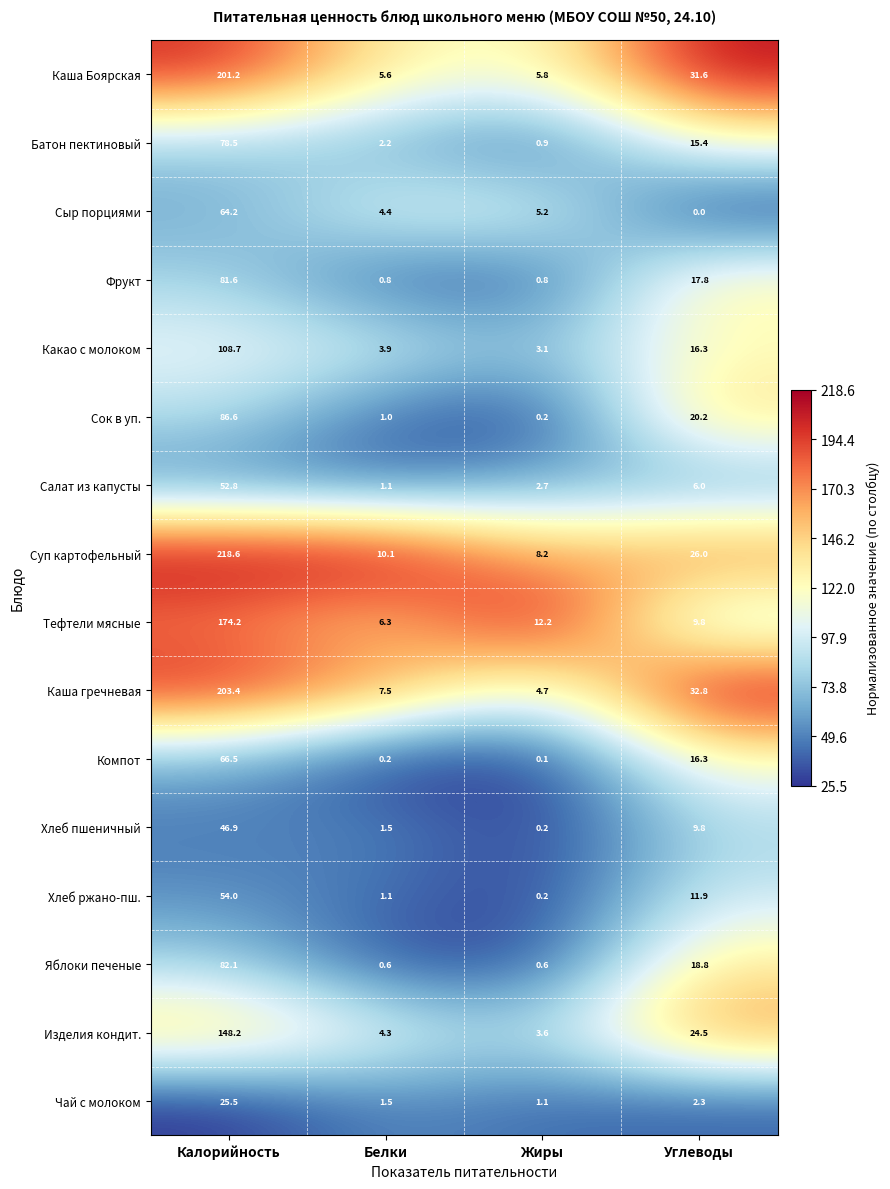

At which category is the sum across all series the highest?

Калорийность